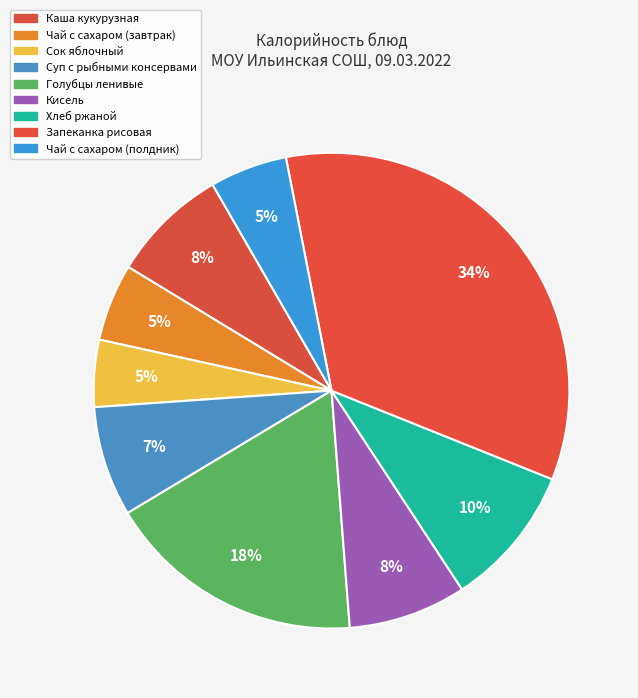

Count the number of slices in the pie.

9